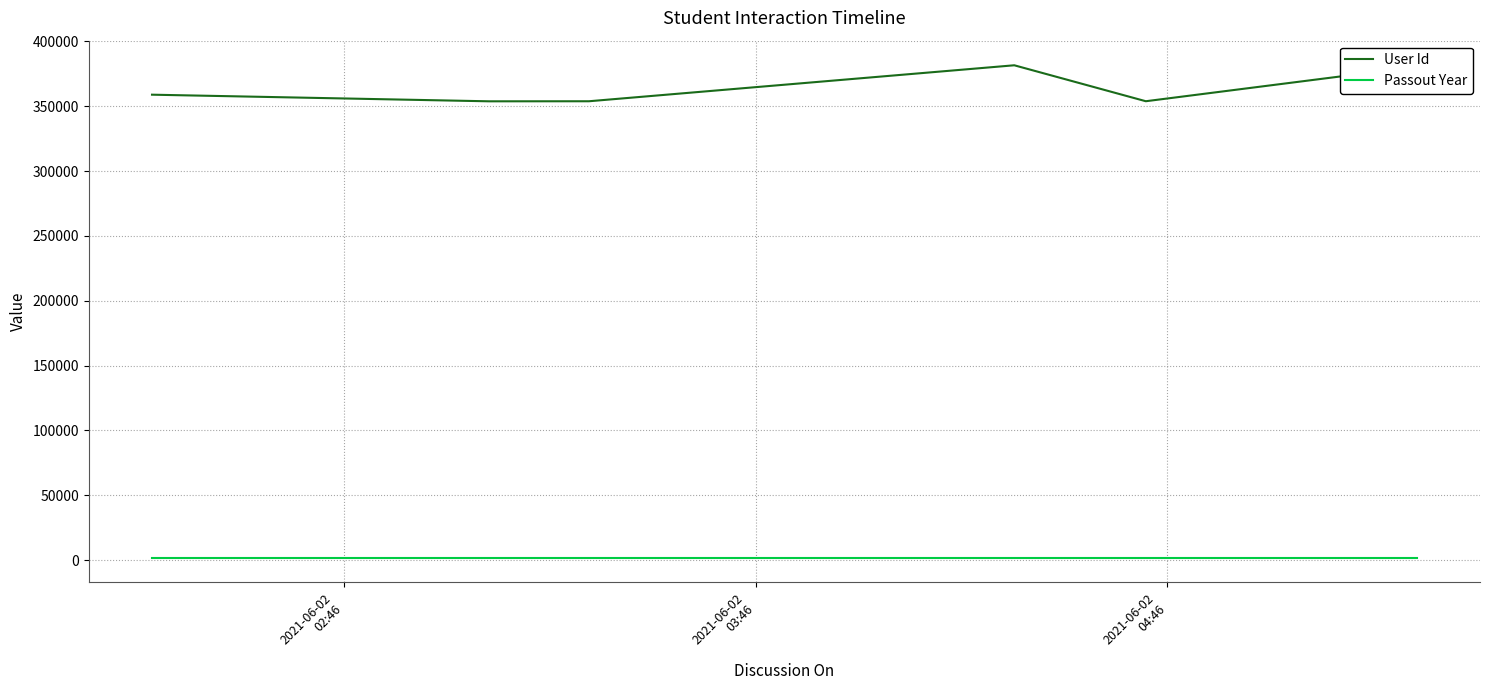

What is the maximum value shown in the chart?

381542